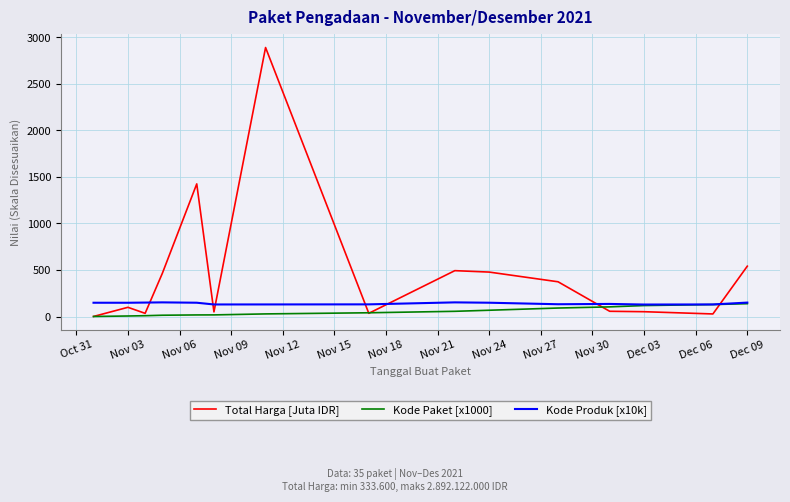

Which series has the widest spread of values?

Total Harga [Juta IDR]